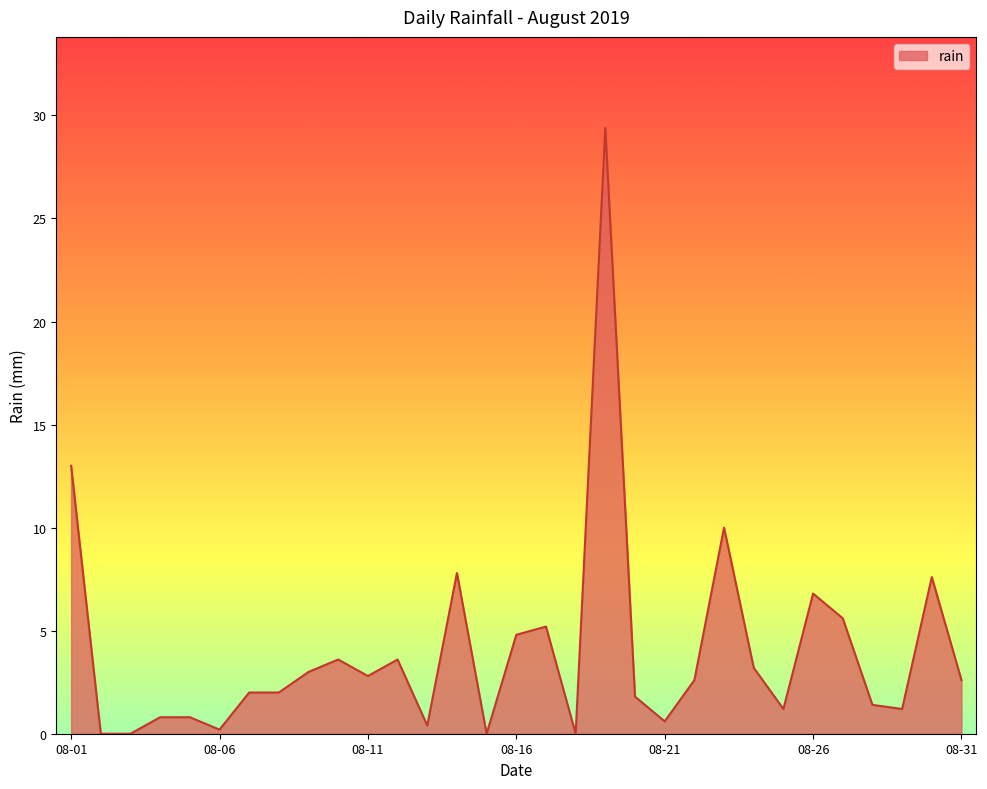

Count the number of data series in this chart.

1